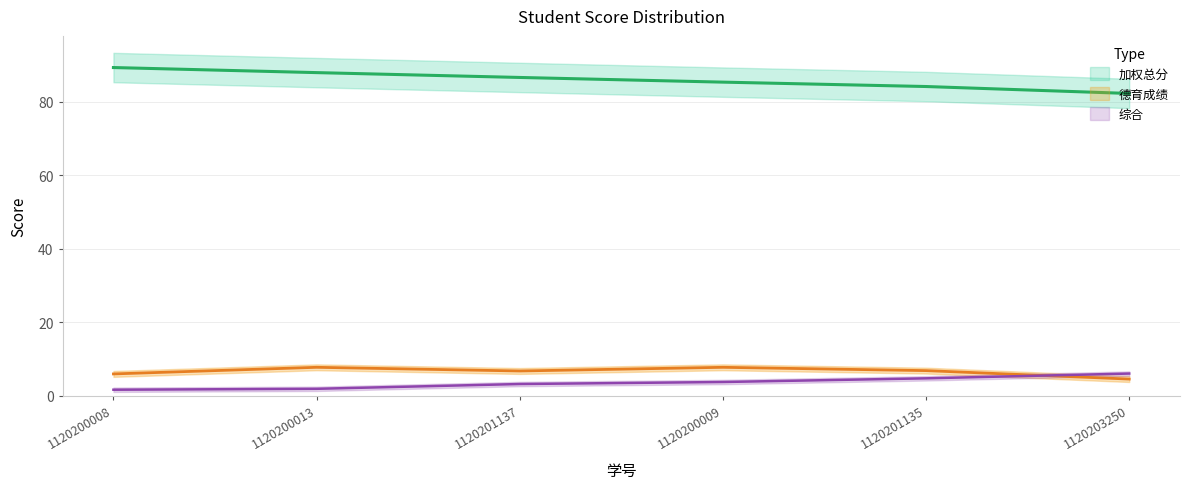

Which series has the largest range (max minus min)?

加权总分